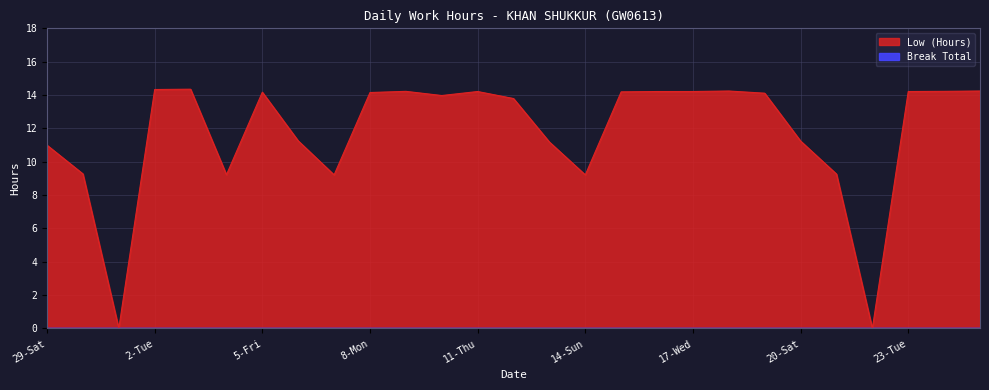

Where is the data nearest to the value 7?

7-Sun